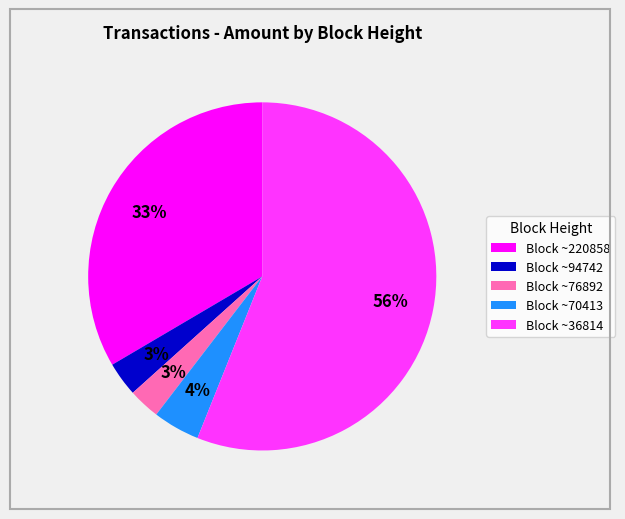

To the nearest percent, what is the average slice percentage?

20%